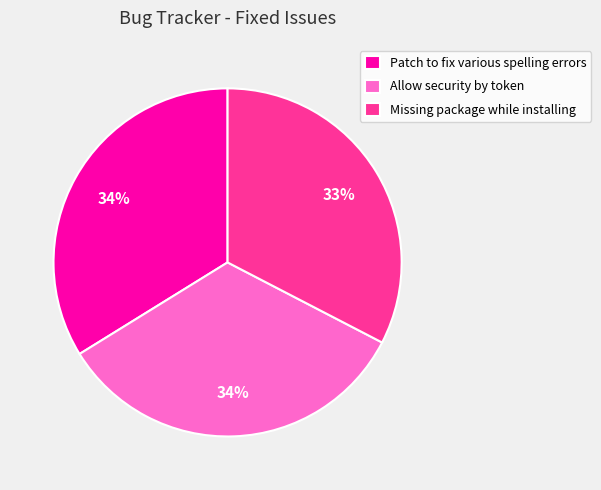

To the nearest percent, what percentage of the pie is Allow security by token?

34%